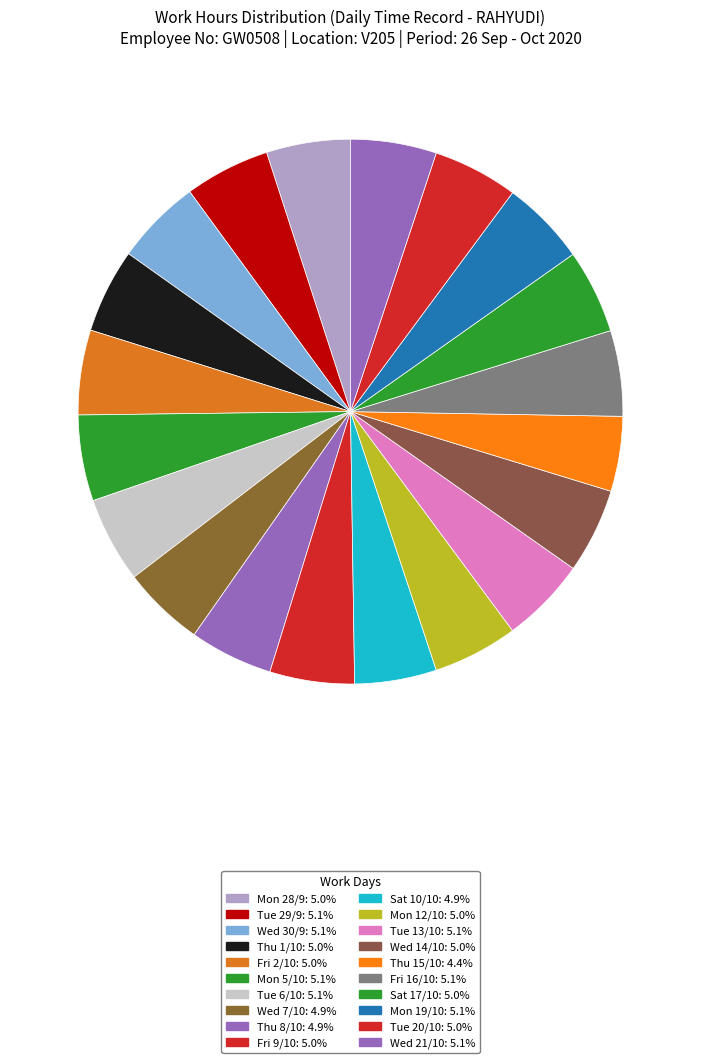

To the nearest percent, what portion does Wed 21/10 represent?

5%